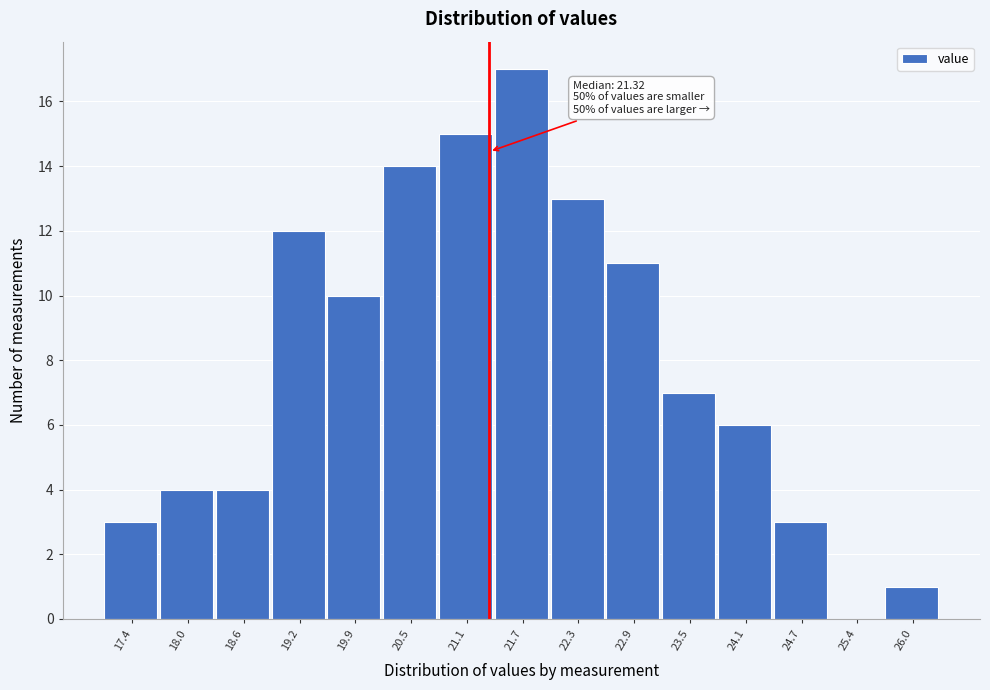

Which range on the x-axis has the tallest bar?

21.4 to 22.0